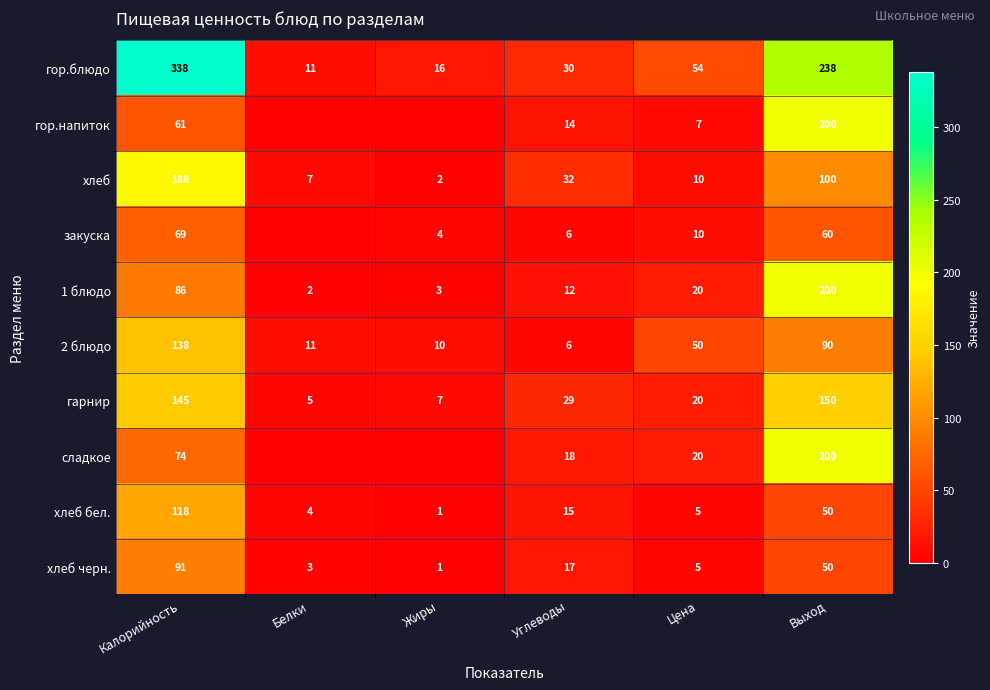

Which series changed the most between Калорийность and Выход?

гор.напиток